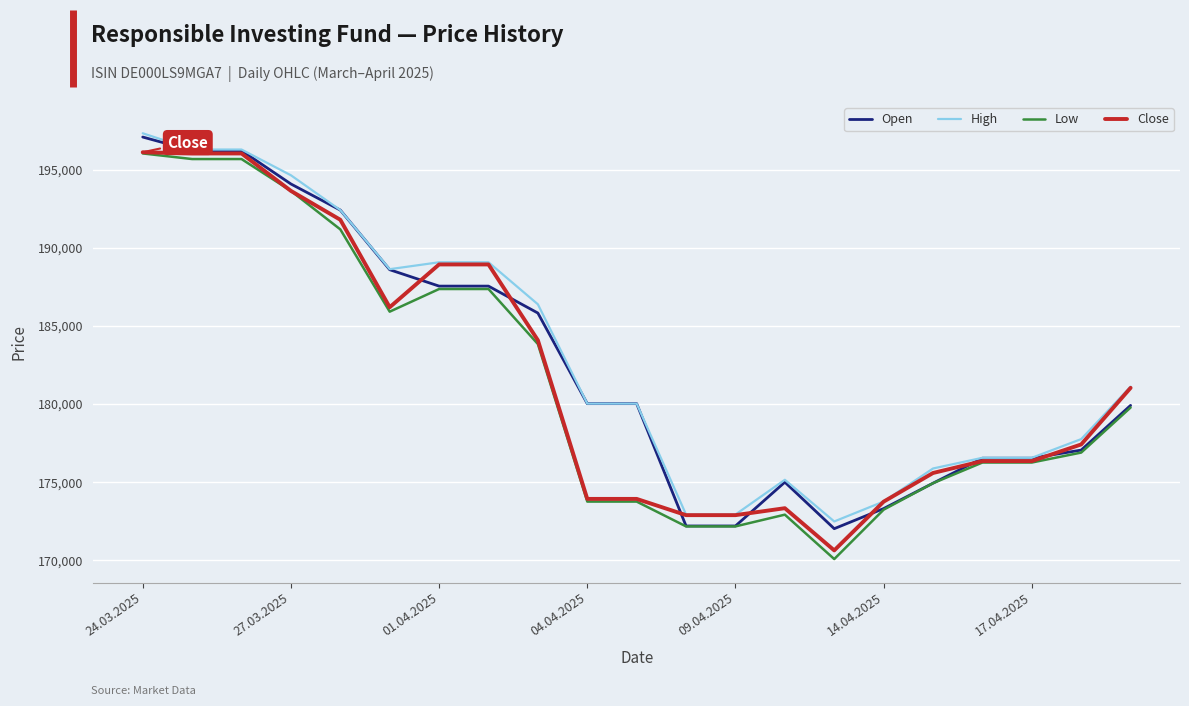

What is the smallest value displayed?

170089